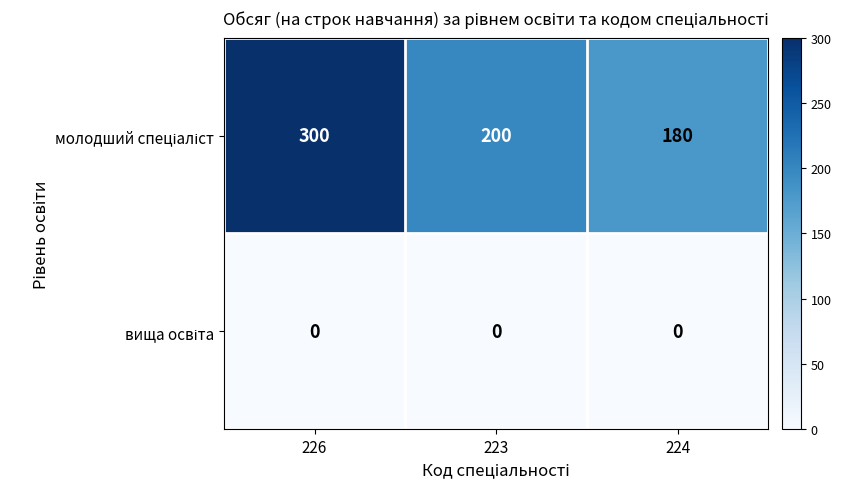

What is the difference between the highest and lowest values at 224?

180